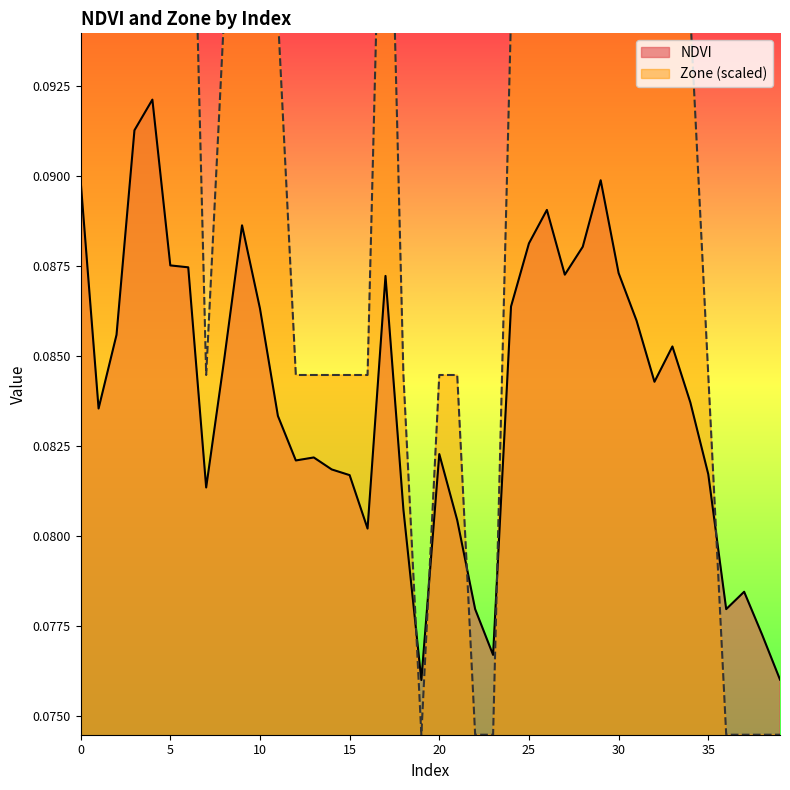

In NDVI, how many points are lower than both neighbors (excluding endpoints)?

9